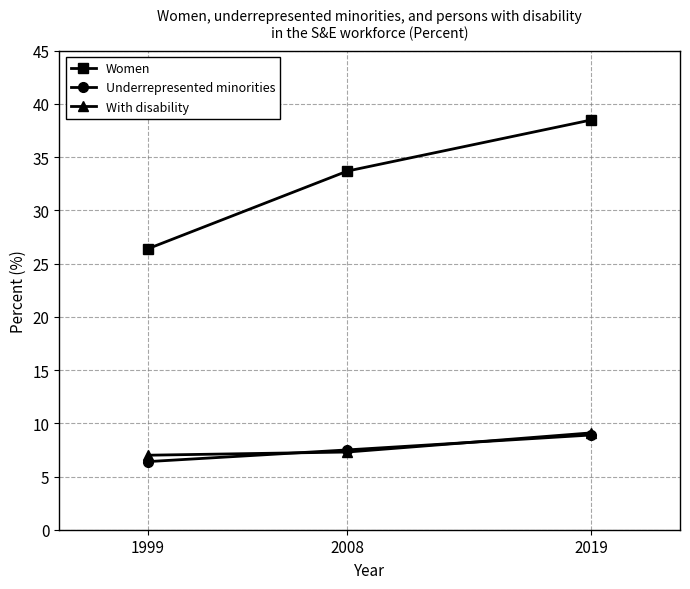

Which series has the largest total across all categories?

Women